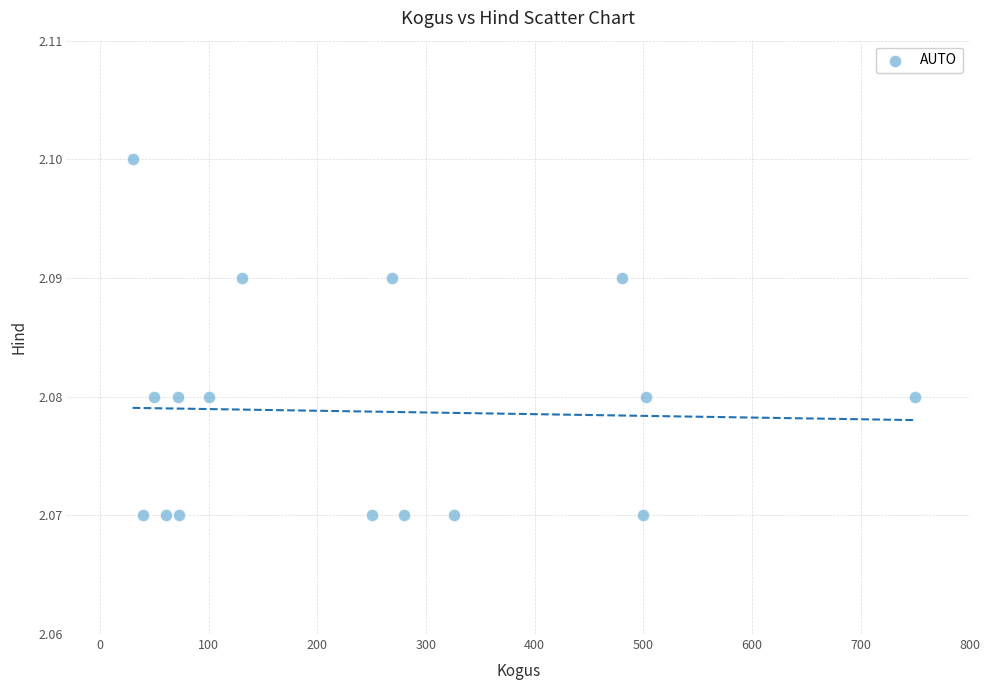

What is the range of X values (max minus min)?

720.0